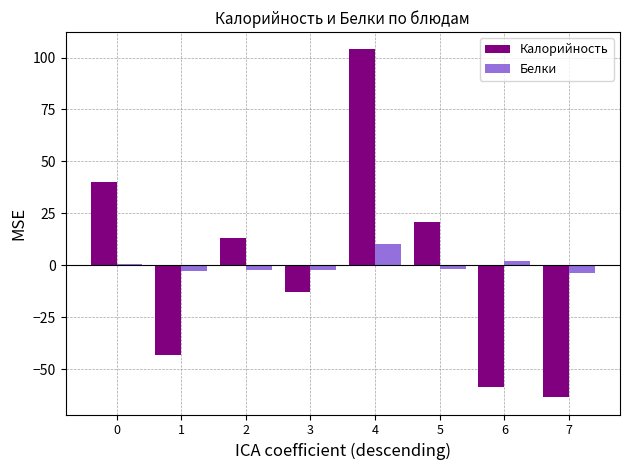

At which category is the sum across all series the highest?

4